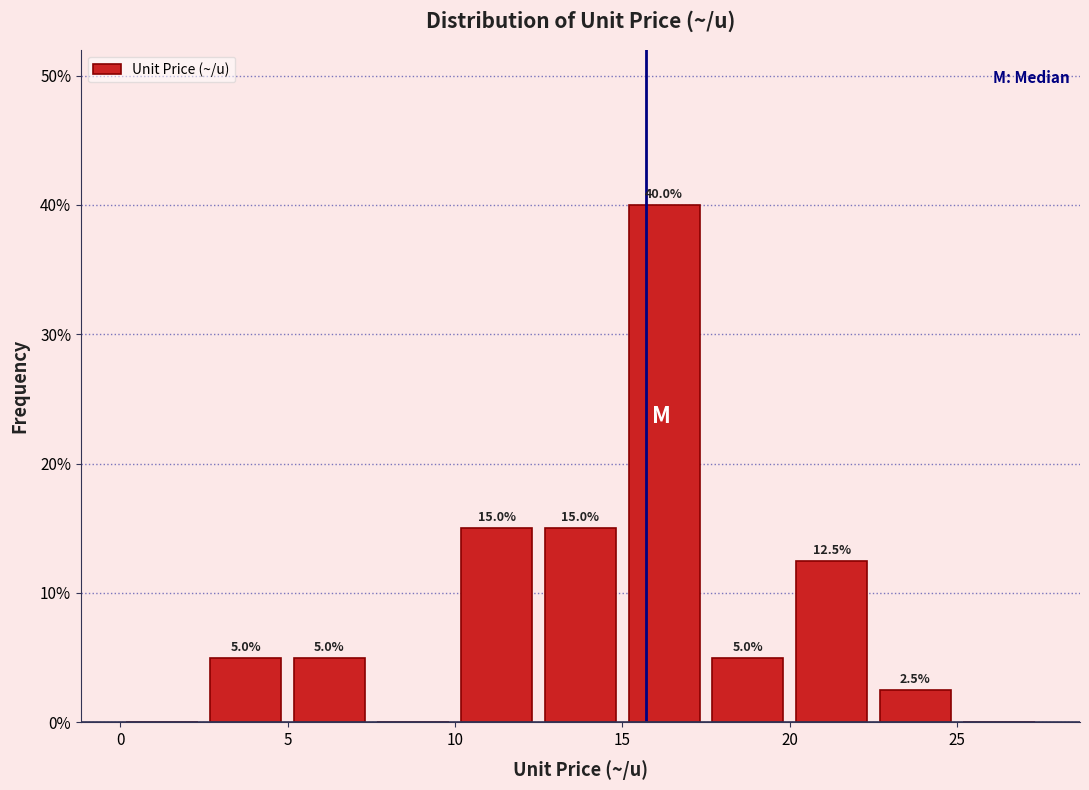

Over which range of the x-axis is the bar tallest?

15.0 to 17.5